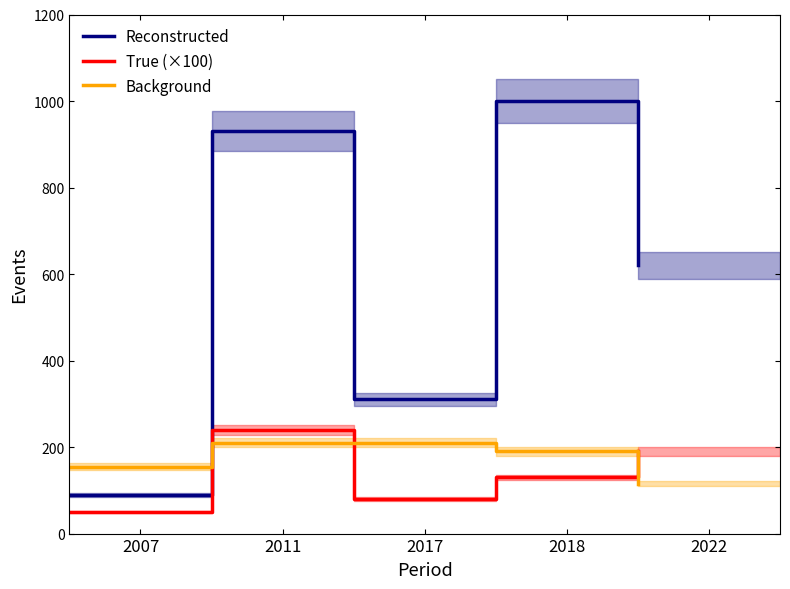

True or false: Reconstructed and True (×100) intersect in this chart.

False